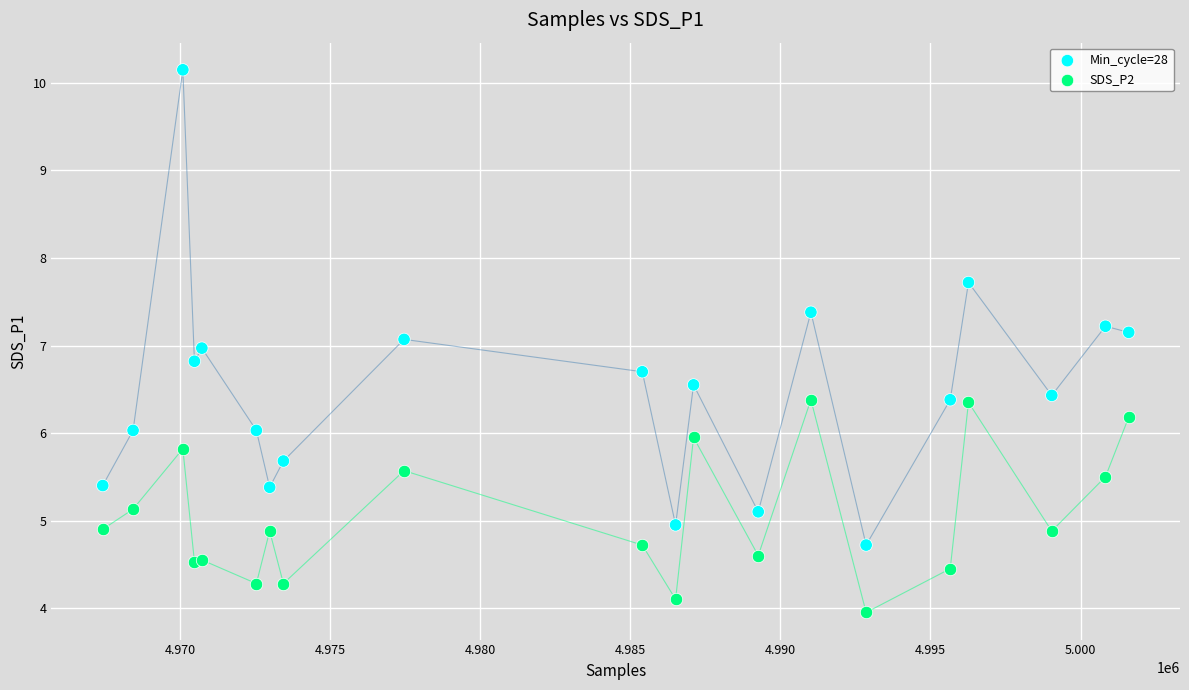

What are all the series names shown in the legend?

Min_cycle=28, SDS_P2